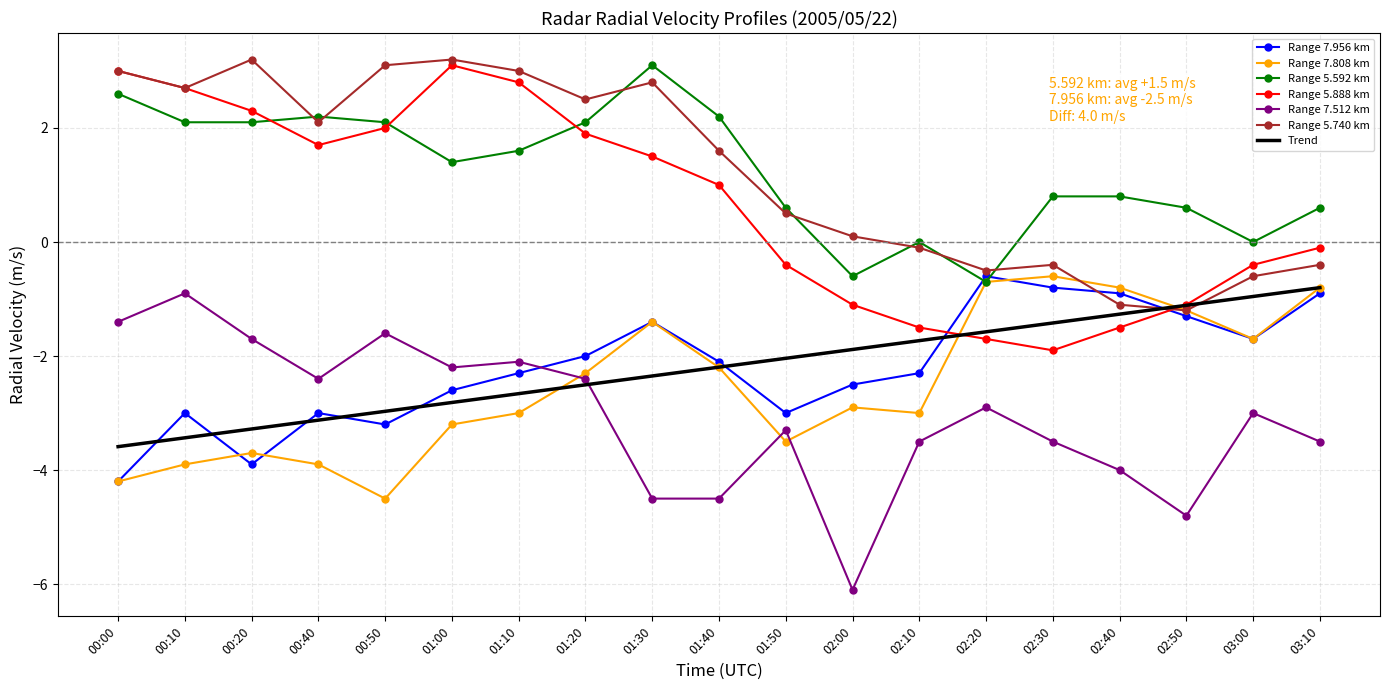

Is the value of Range 7.512 km at 03:00 greater than the value of Range 7.808 km at 00:00?

Yes